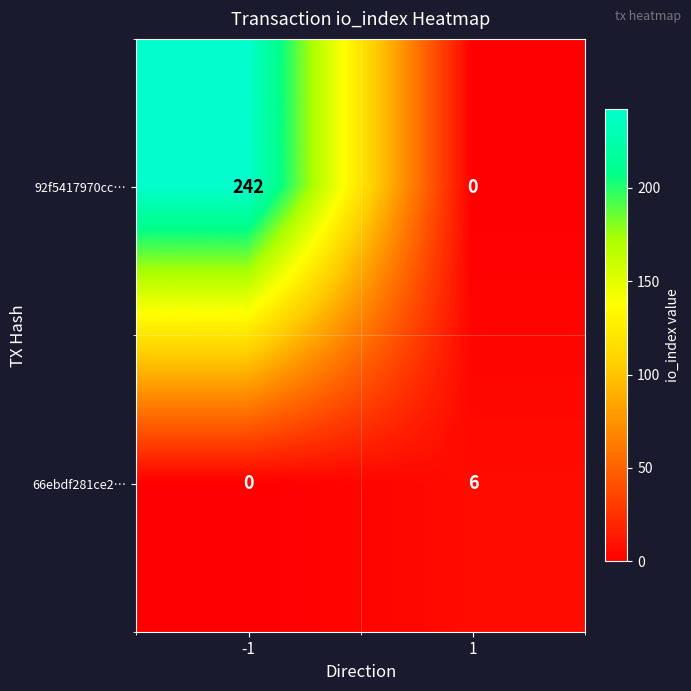

What value does the 66ebdf281ce2… series have at 1?

6